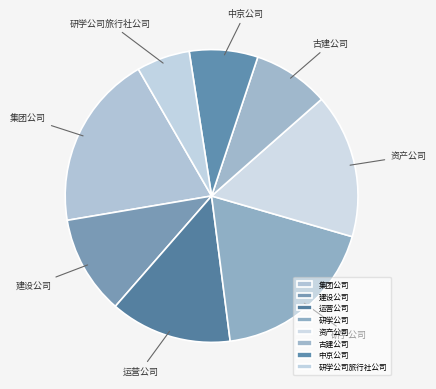

True or false: 集团公司 accounts for 14% of the total.

False